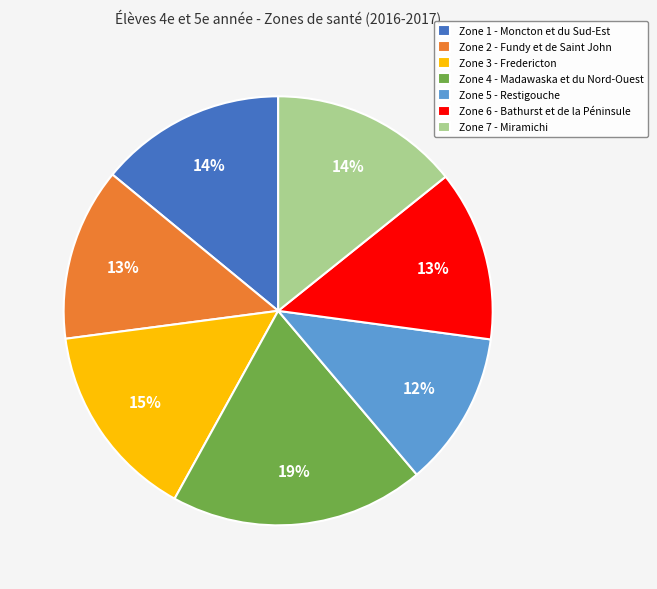

Which slice is the largest?

Zone 4 - Madawaska et du Nord-Ouest